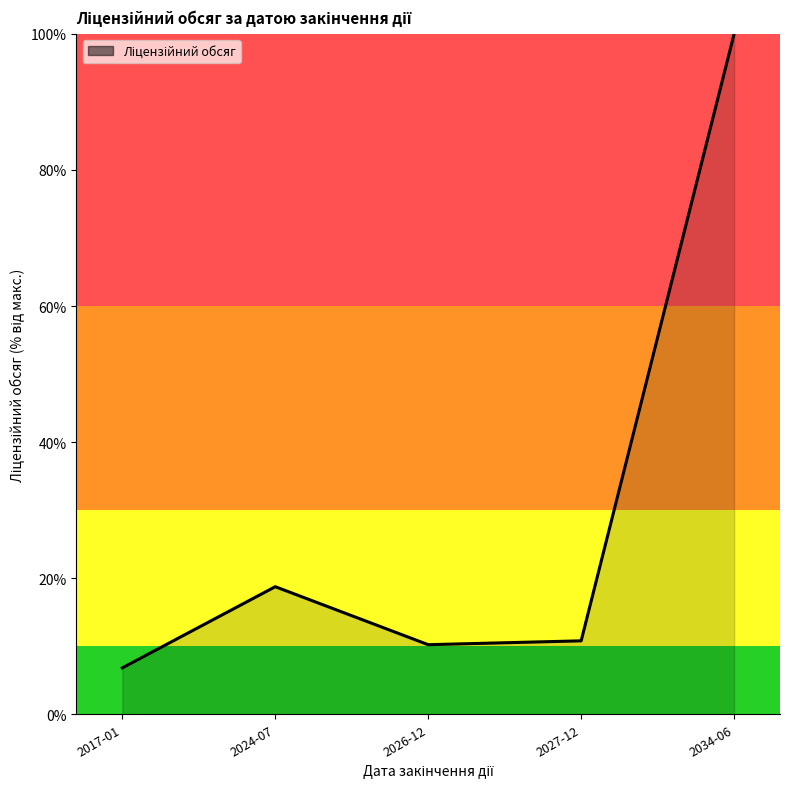

How many categories are shown in the chart?

5